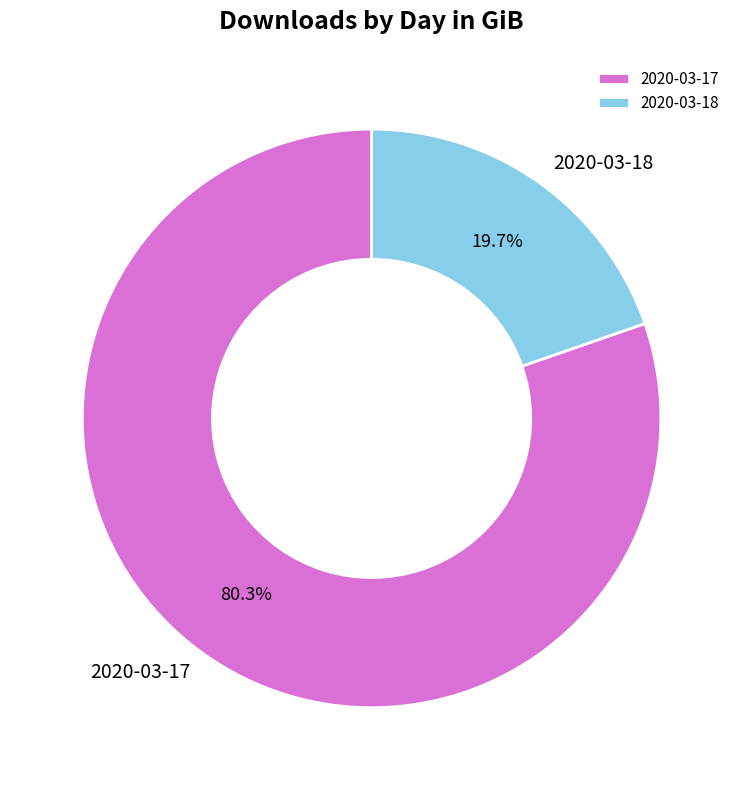

How many segments does this pie chart have?

2